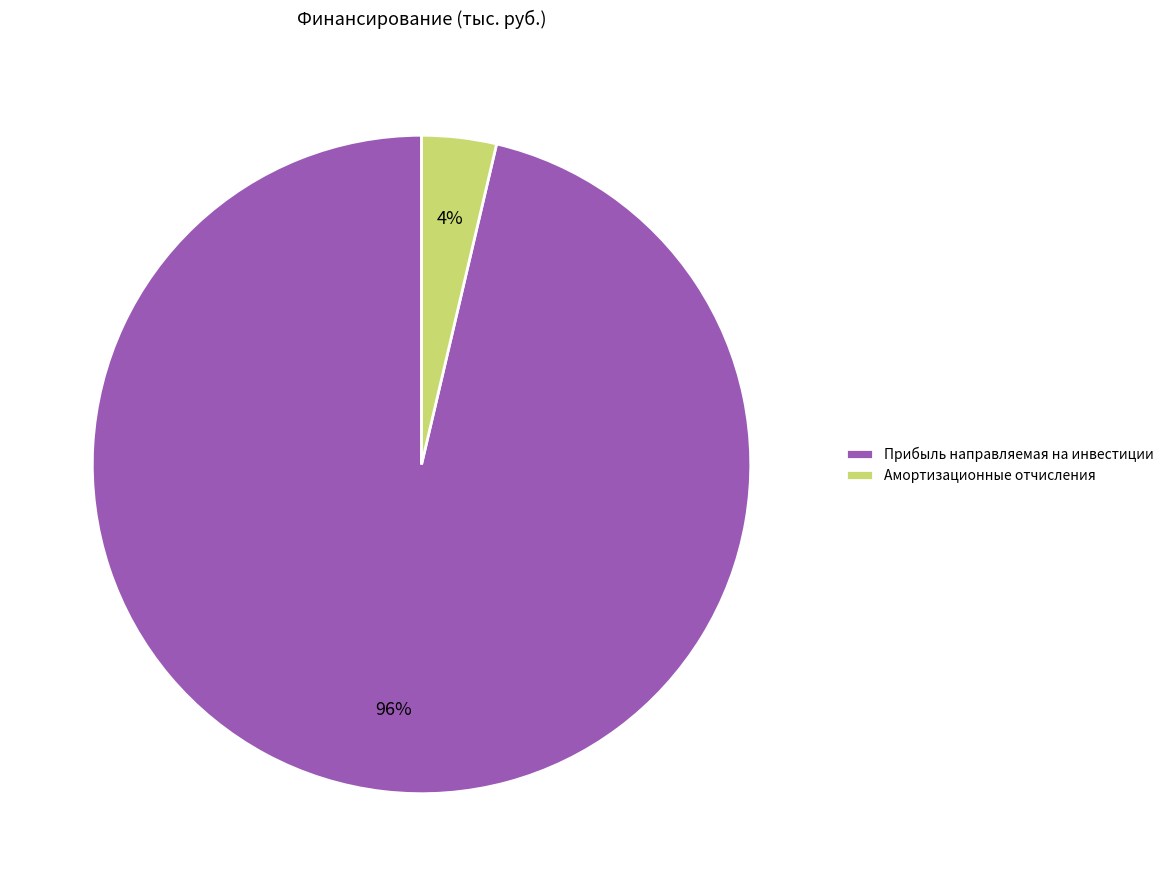

Is it true that Амортизационные отчисления is 4% of the pie?

True